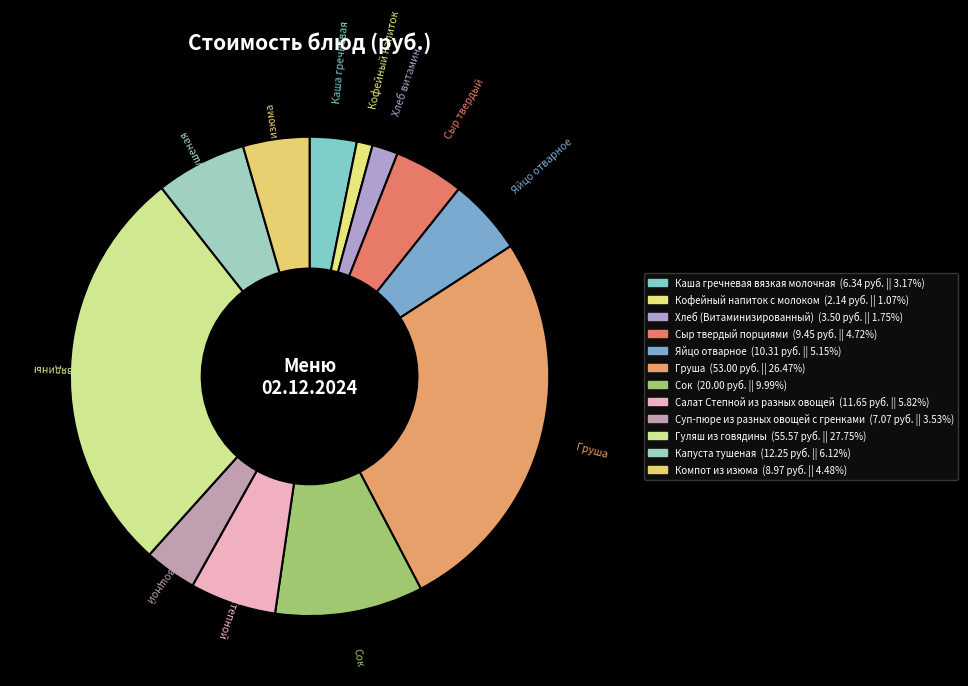

Is Сыр твердый порциями the majority of the pie?

No